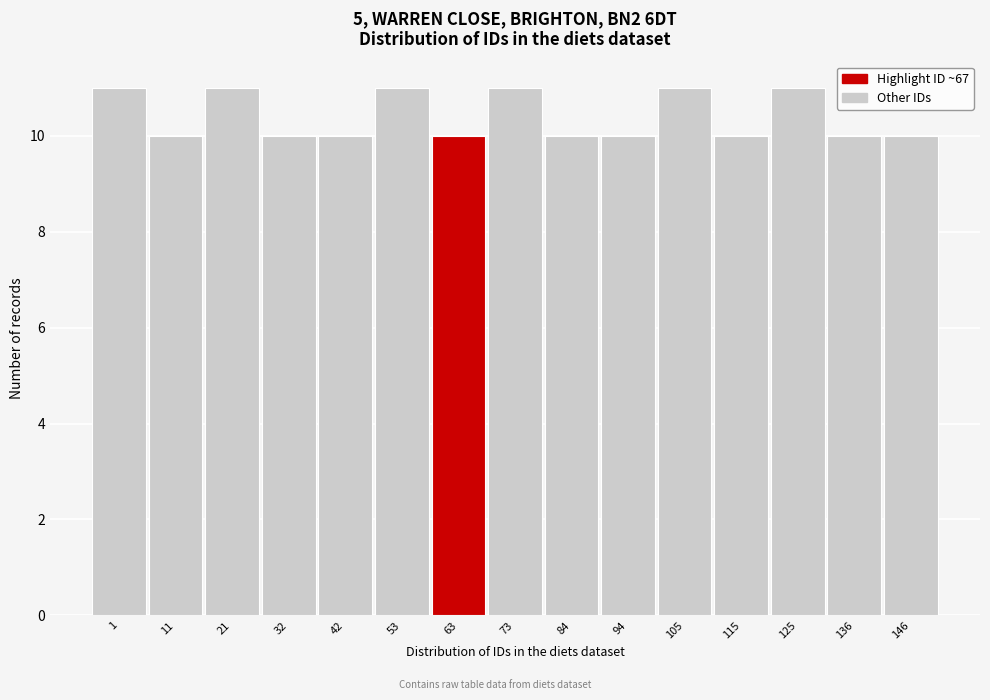

Reading left to right, extract all data points from this chart.

11	10	11	10	10	11	10	11	10	10	11	10	11	10	10